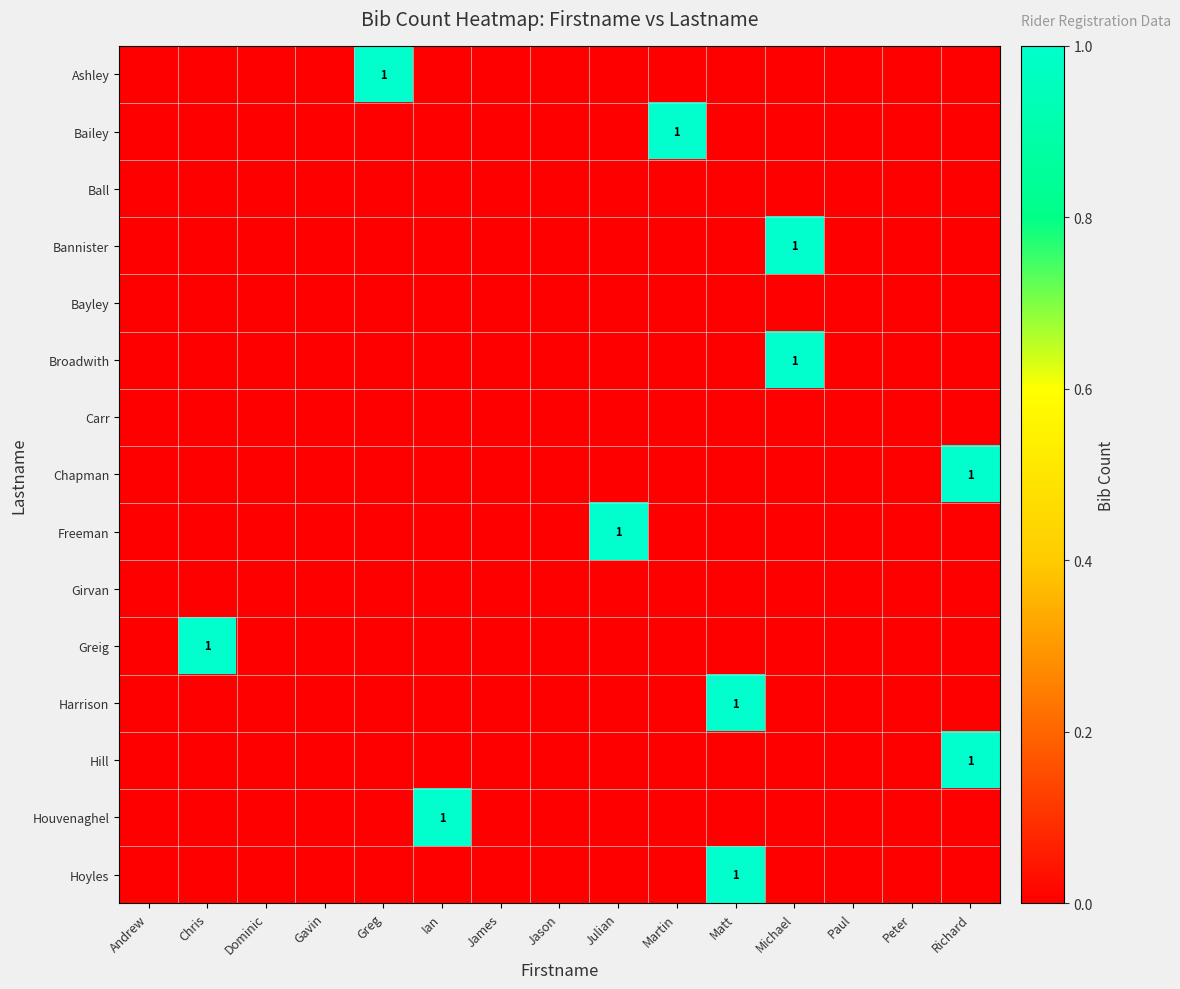

Which category has the lowest value across all series?

Andrew